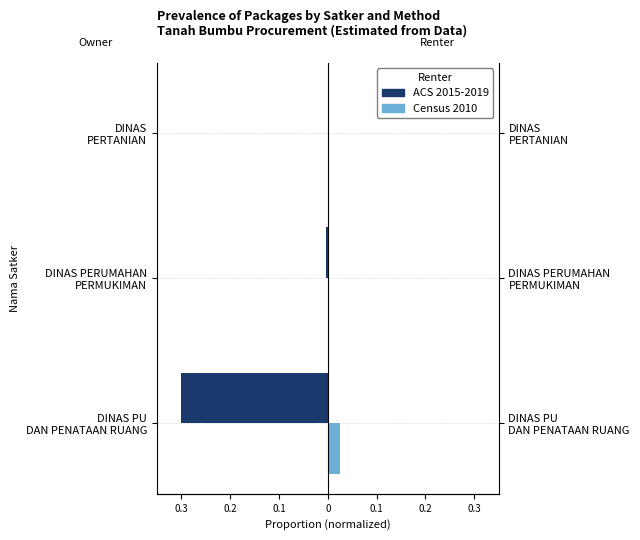

Reading left to right, what are all the values shown in this chart?

ACS 2015-2019: -0.3	-0.0	-0.0
Census 2010: 0.0	0.0	0.0